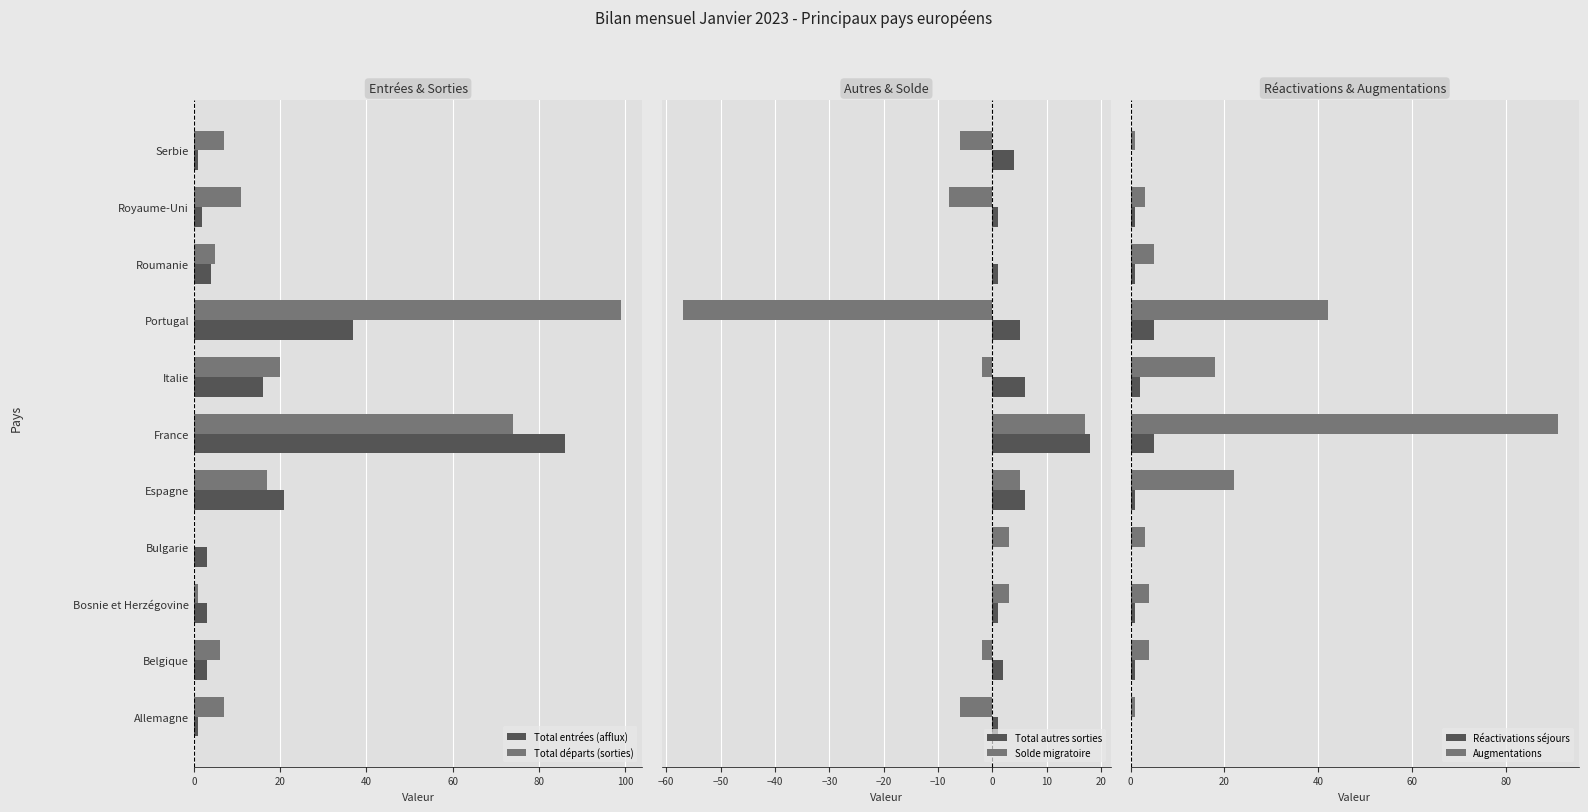

Is the value of Total départs (sorties) at Italie greater than the value of Total entrées (afflux) at Bulgarie?

Yes